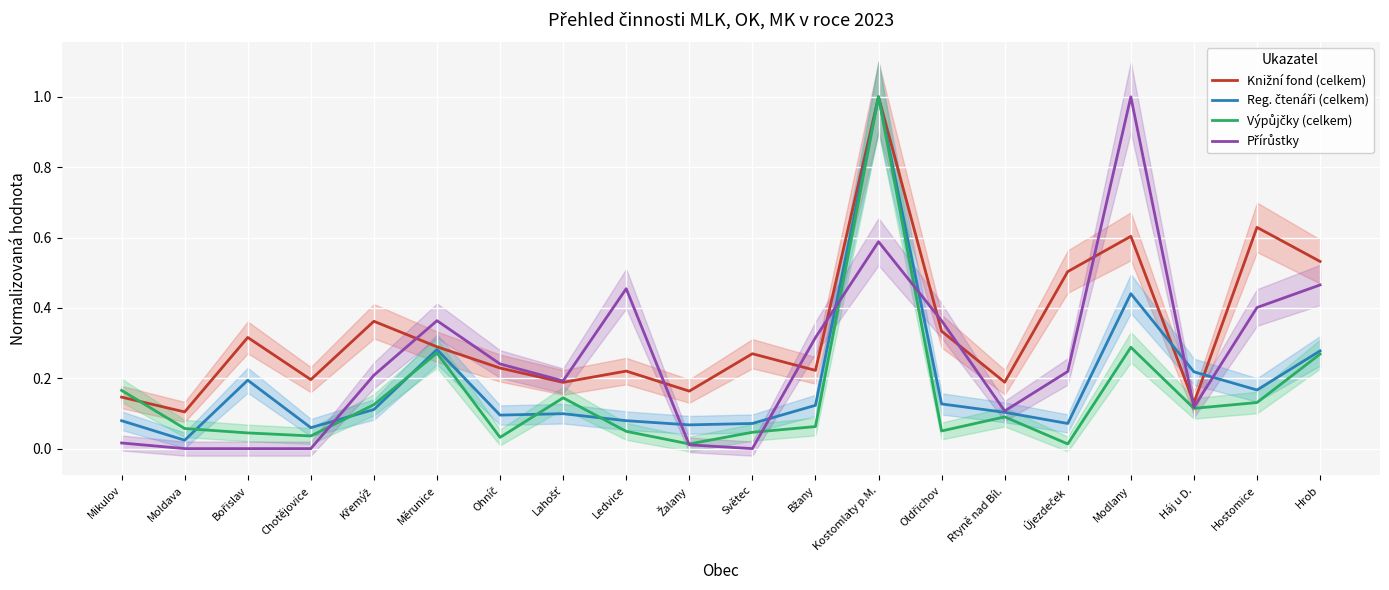

True or false: Reg. čtenáři (celkem) has a value of 0.2 at Bořislav.

True